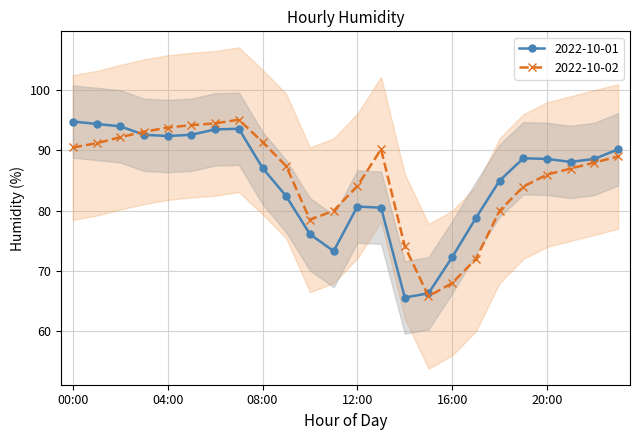

What is the highest value of the 2022-10-01 series?

94.8